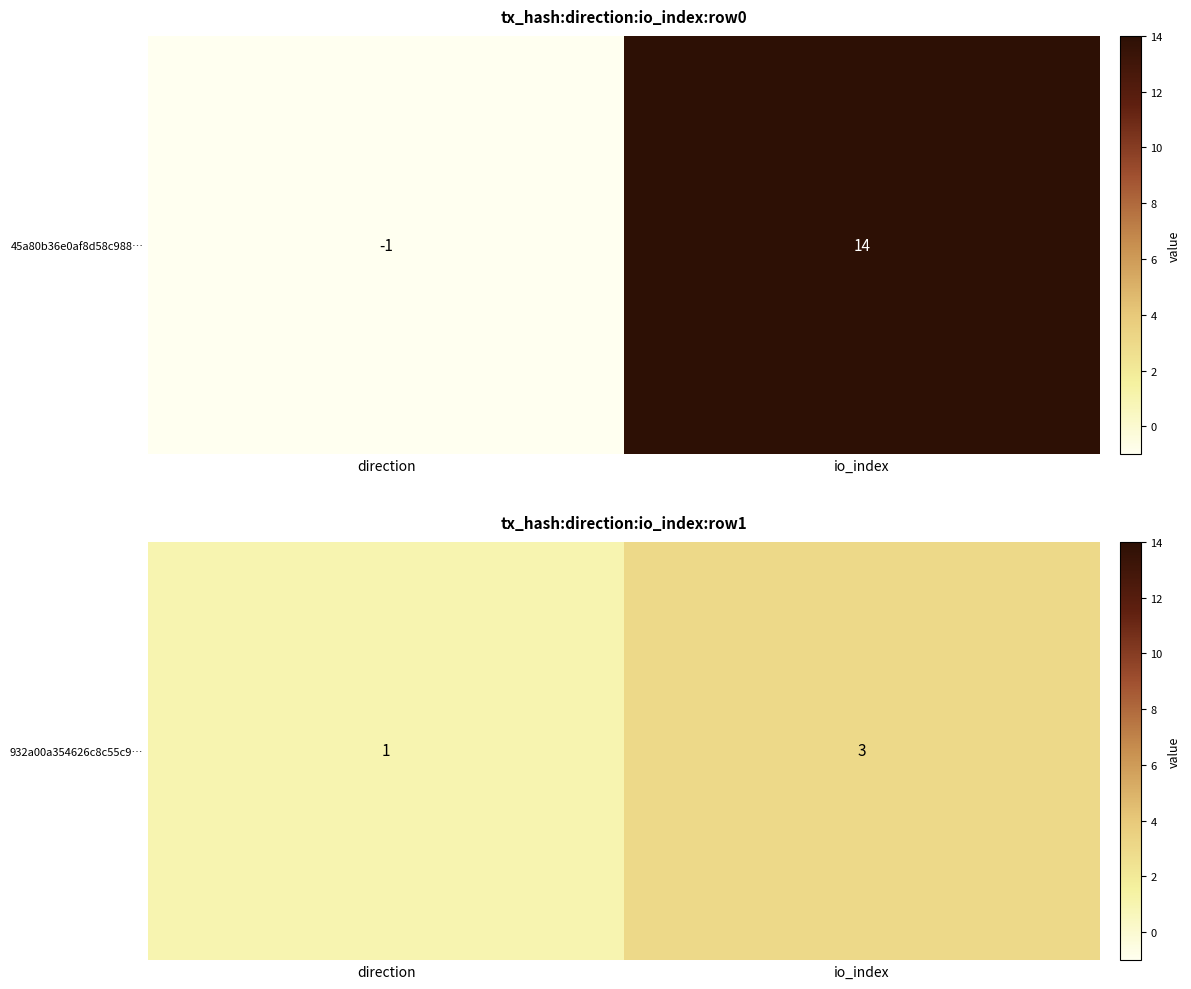

How many data points are less than 3?

1